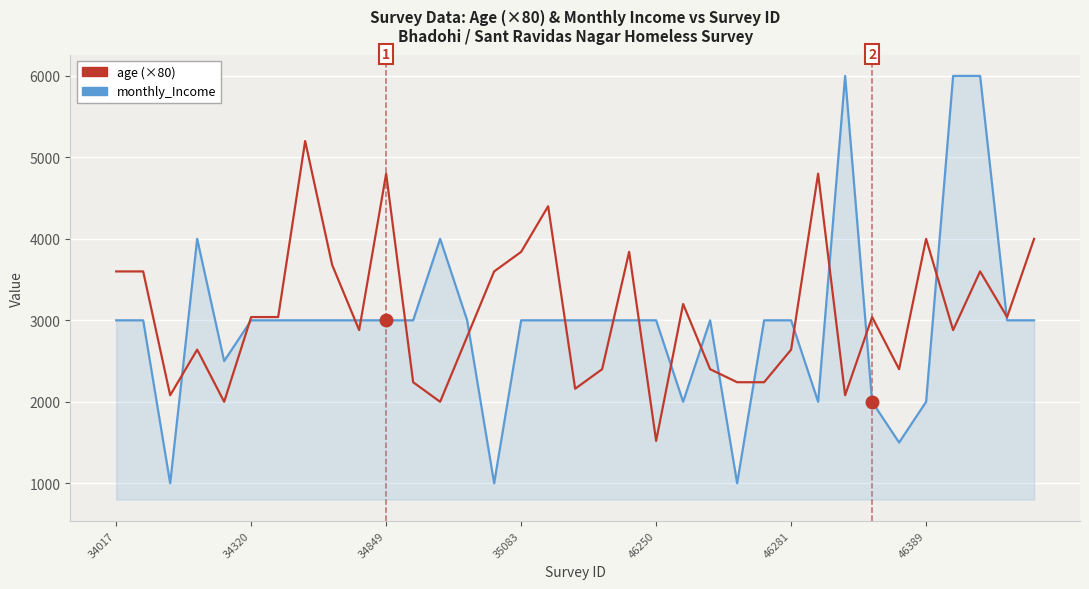

Rank the series by their maximum value, from highest to lowest.

monthly_Income, age (×80)